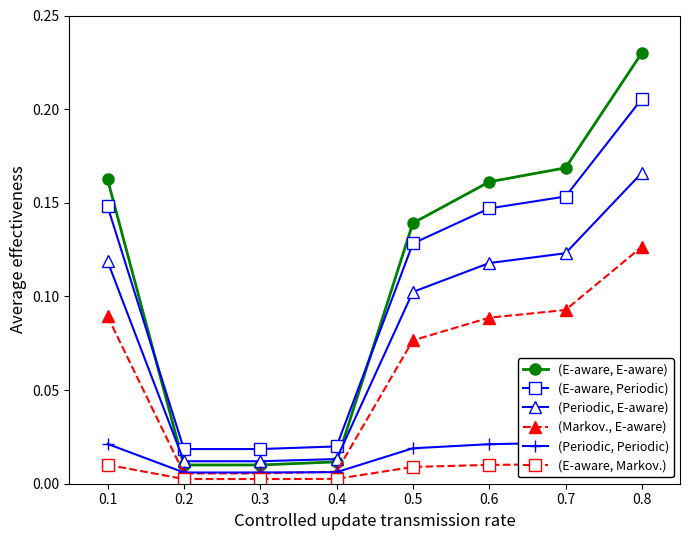

Count the number of data series in this chart.

6